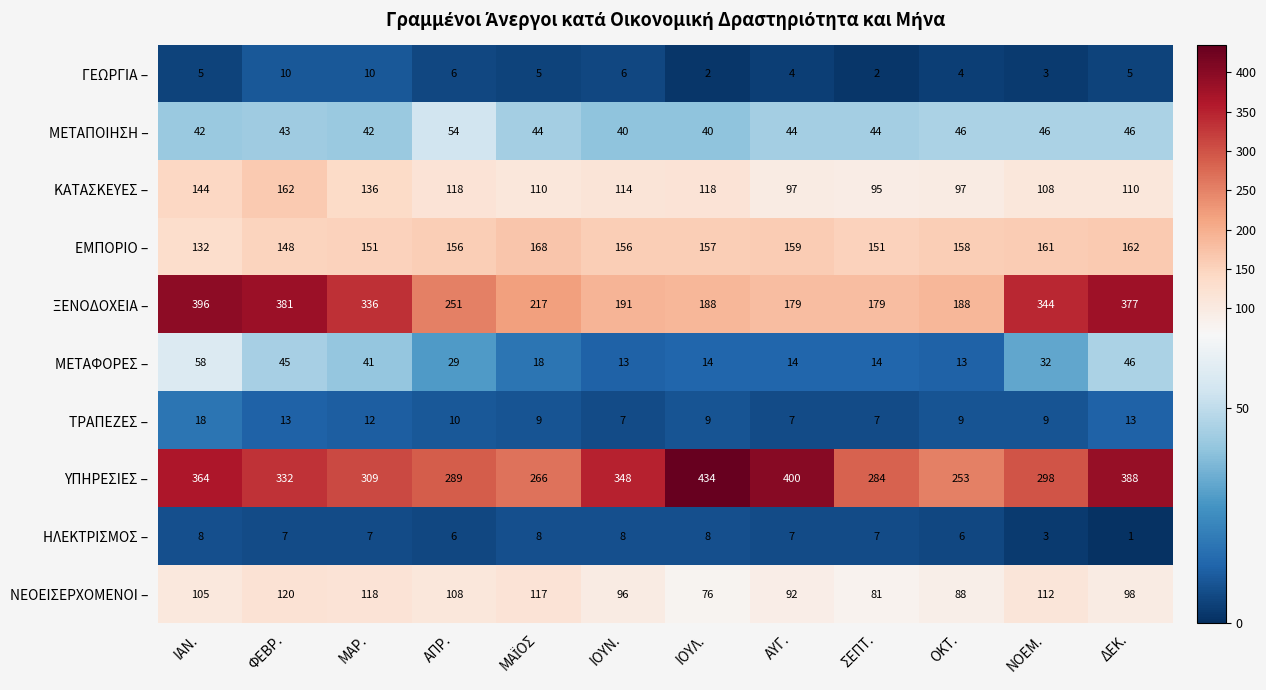

Is it true that ΓΕΩΡΓΙΑ – equals 5 at ΙΑΝ.?

True